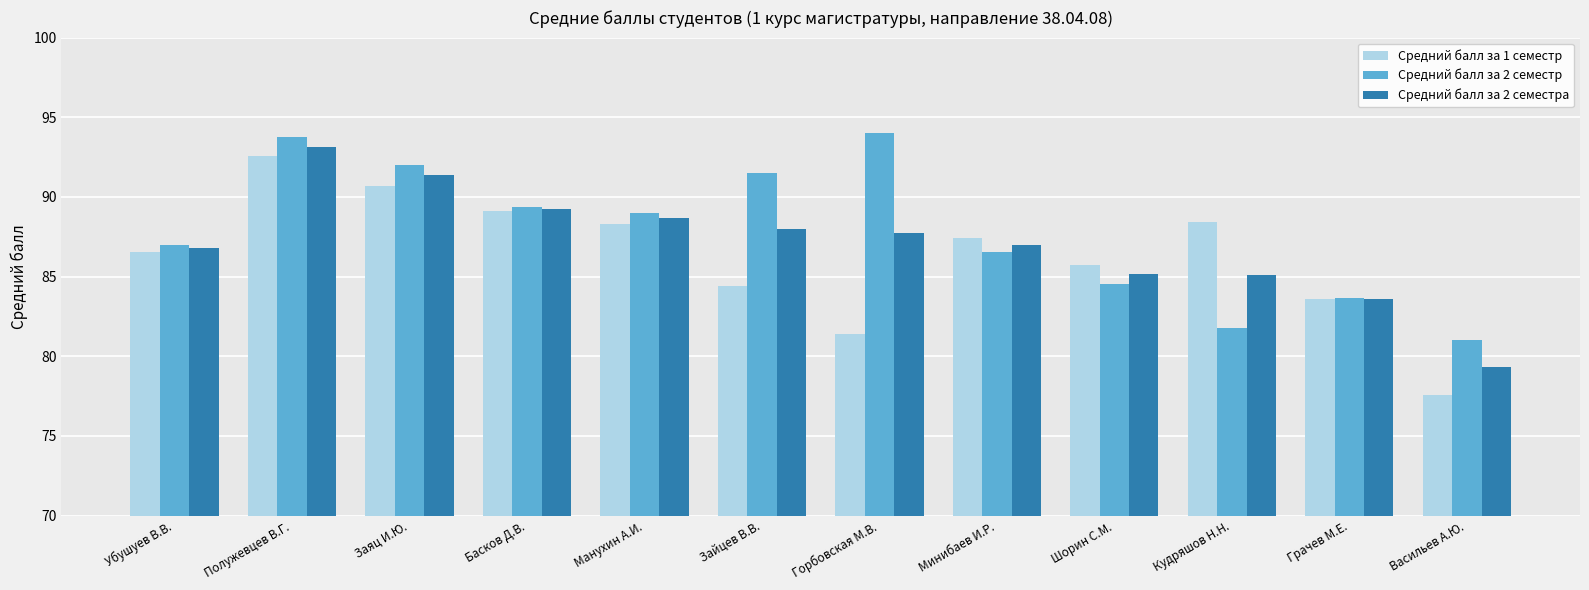

The Средний балл за 2 семестра series shows 21.8 at Шорин С.М.. True or false?

False